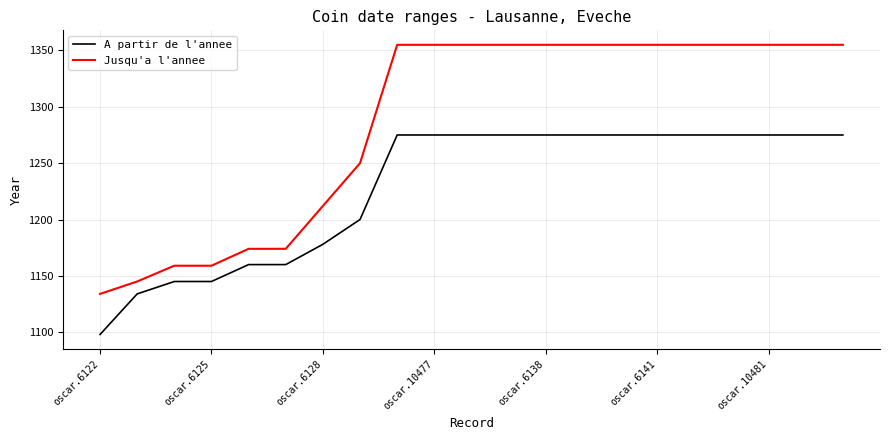

True or false: A partir de l'annee and Jusqu'a l'annee intersect in this chart.

False